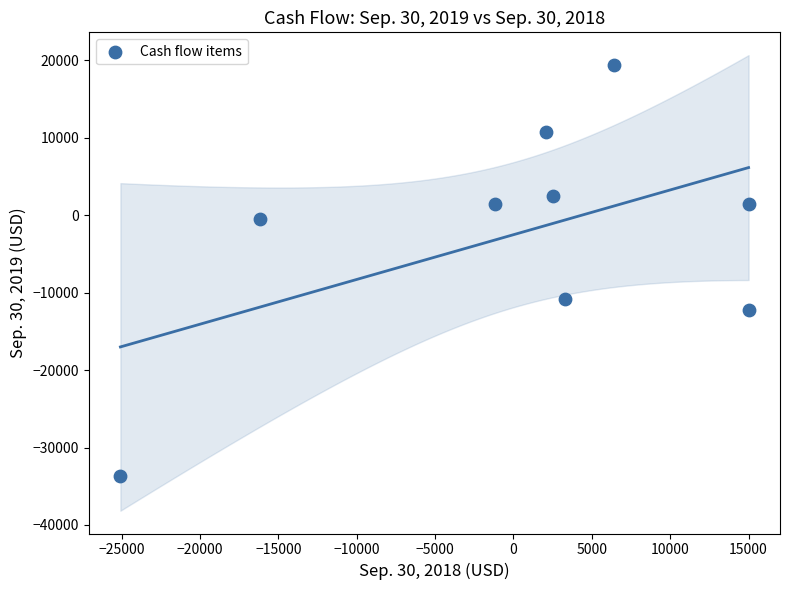

What Y value in the scatter plot is closest to -7132?

-10778